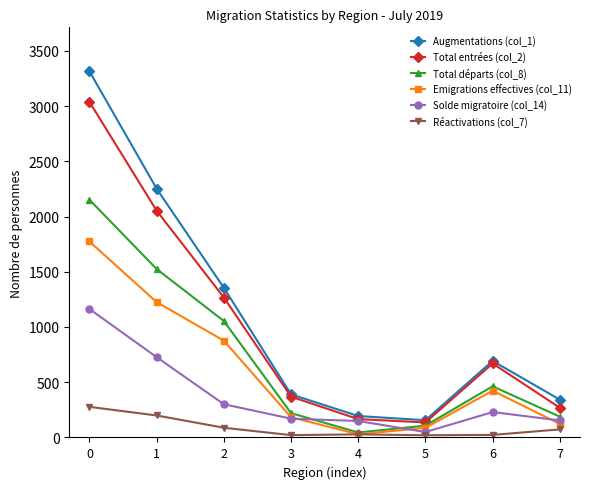

Rank the series by their maximum value, from highest to lowest.

Augmentations (col_1), Total entrées (col_2), Total départs (col_8), Emigrations effectives (col_11), Solde migratoire (col_14), Réactivations (col_7)